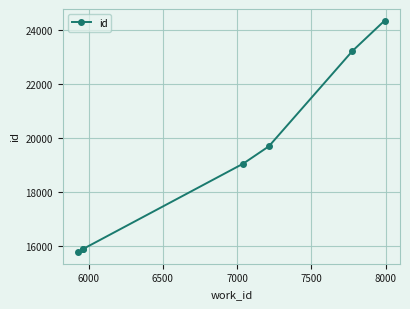

Reading right to left, what are all the values shown in this chart?

24348	23221	19685	19041	15875	15861	15759